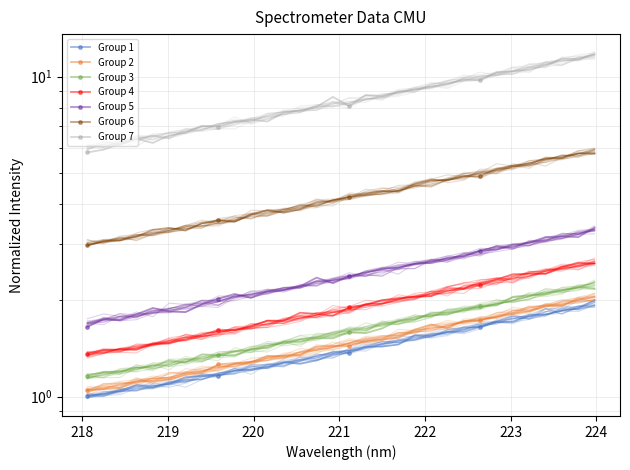

What is the difference between the maximum and minimum values?

0.9